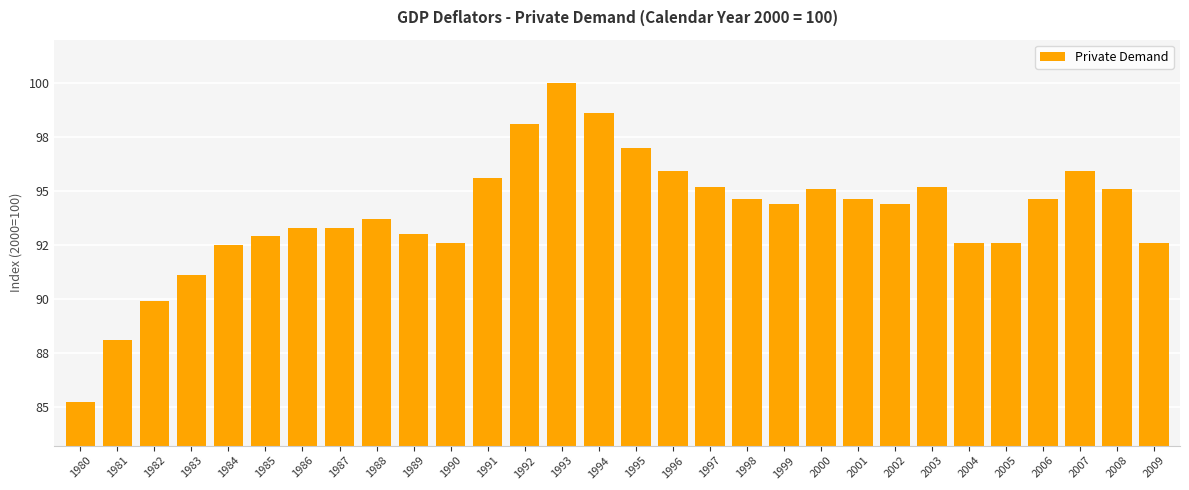

Where does the data first go above 94?

1991